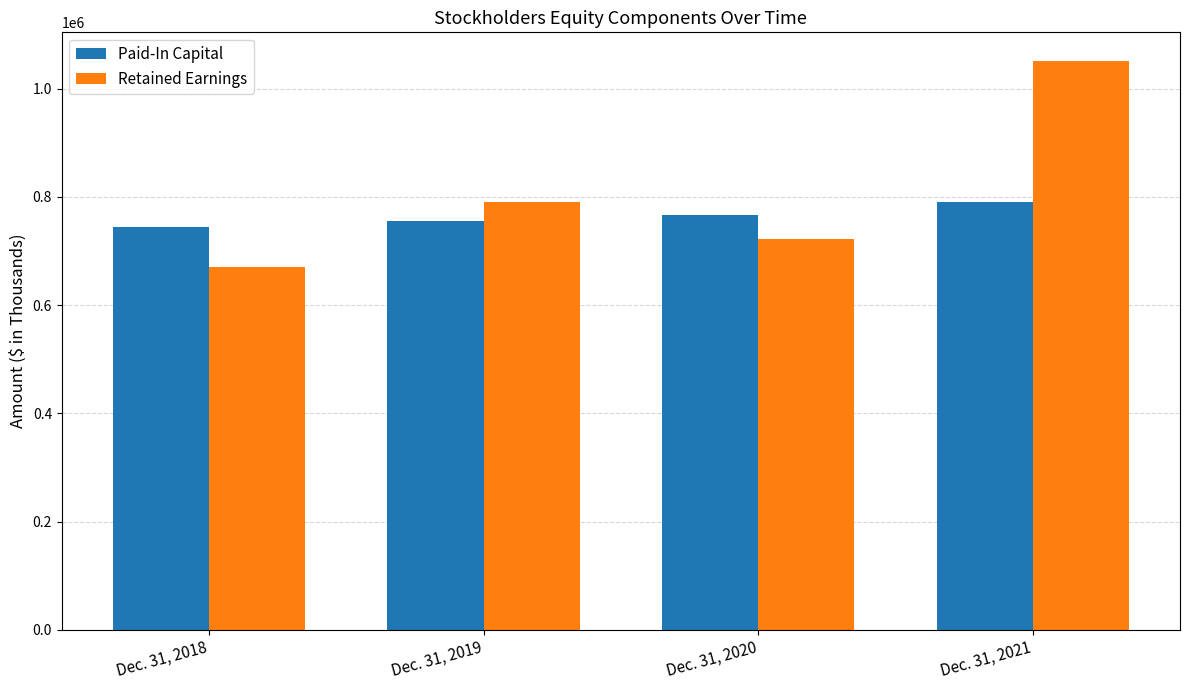

The Retained Earnings series shows 721800 at Dec. 31, 2020. True or false?

True